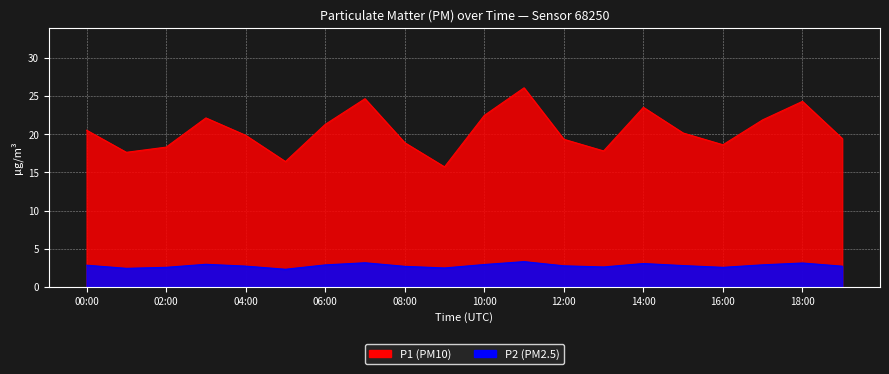

Reading left to right, list all the values displayed in this chart.

P1: 00:00=20.5	01:00=17.6	02:00=18.3	03:00=22.1	04:00=19.9	05:00=16.4	06:00=21.3	07:00=24.7	08:00=18.9	09:00=15.7	10:00=22.5	11:00=26.1	12:00=19.4	13:00=17.8	14:00=23.5	15:00=20.2	16:00=18.6	17:00=21.9	18:00=24.3	19:00=19.4
P2: 00:00=2.8	01:00=2.4	02:00=2.5	03:00=3.0	04:00=2.7	05:00=2.3	06:00=2.9	07:00=3.1	08:00=2.7	09:00=2.5	10:00=2.9	11:00=3.3	12:00=2.8	13:00=2.6	14:00=3.0	15:00=2.8	16:00=2.5	17:00=2.9	18:00=3.1	19:00=2.7